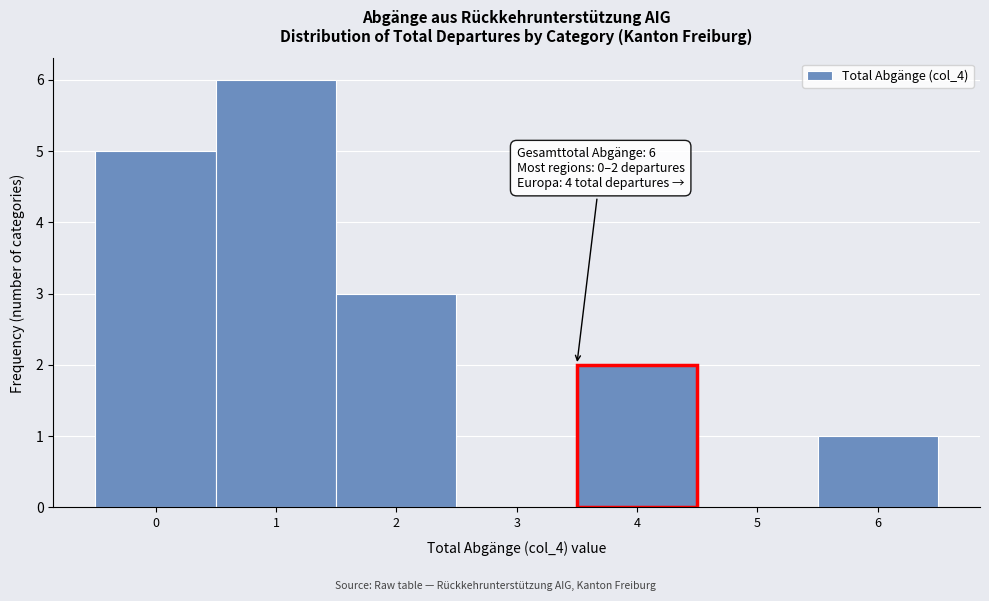

Reading right to left, list all the values displayed in this chart.

6=1	5=0	4=2	3=0	2=3	1=6	0=5